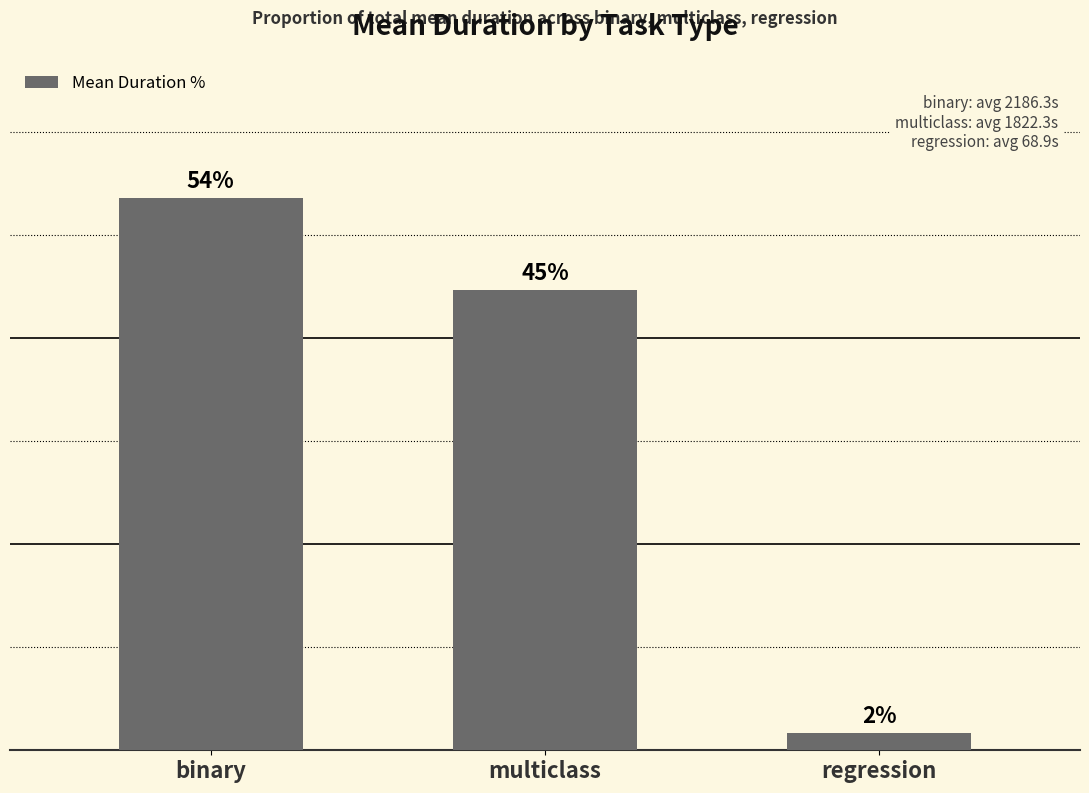

What is the label of the 1st bar from the right?

regression